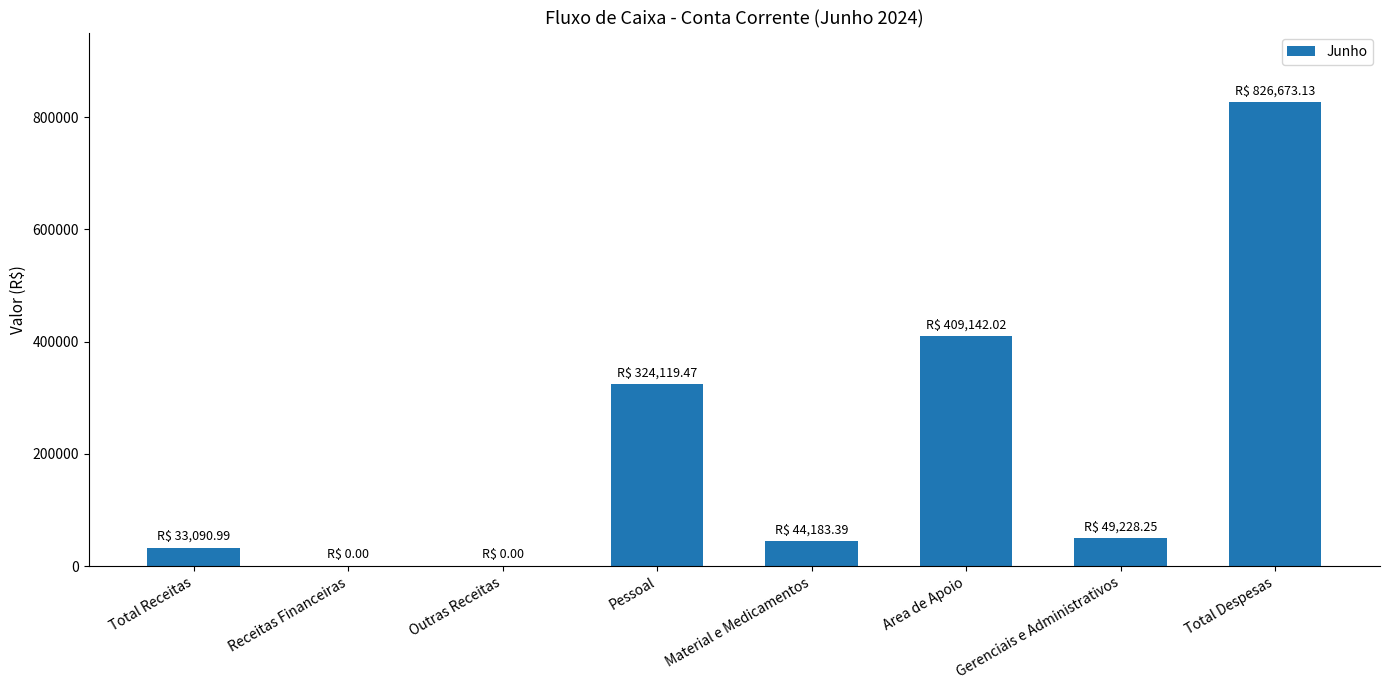

What is the change in value from Material e Medicamentos to Total Despesas?

+782489.7